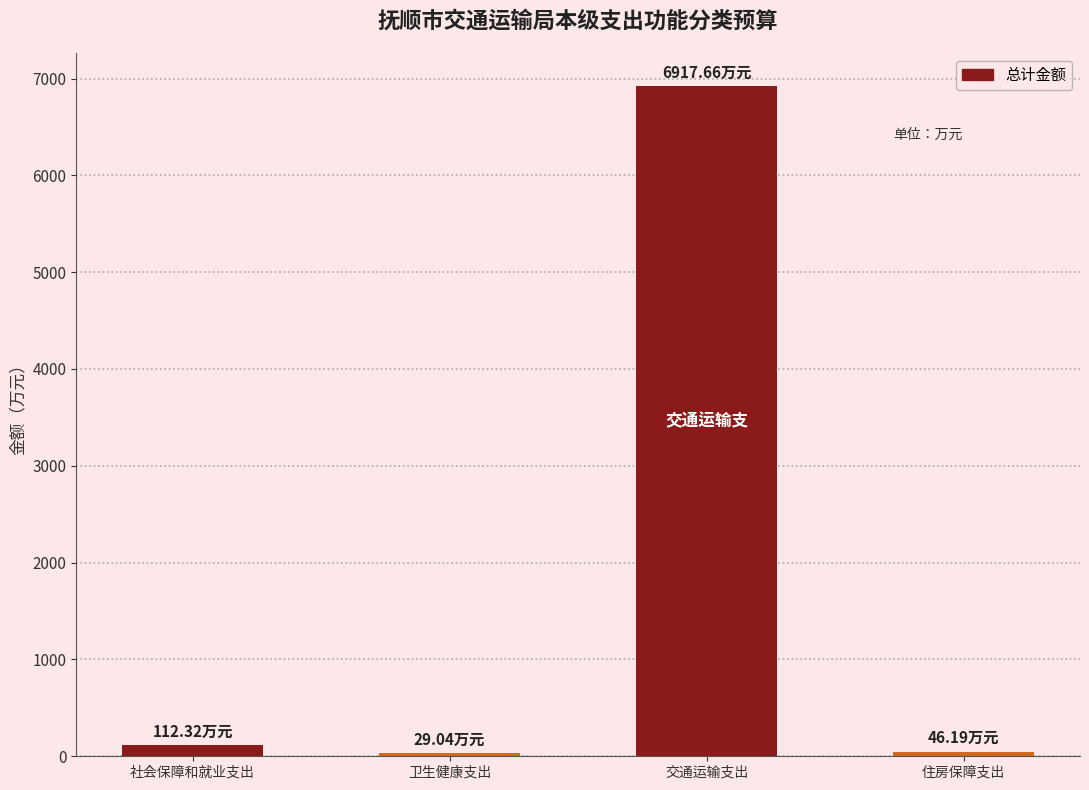

What is the label of the 3rd bar from the right?

卫生健康支出